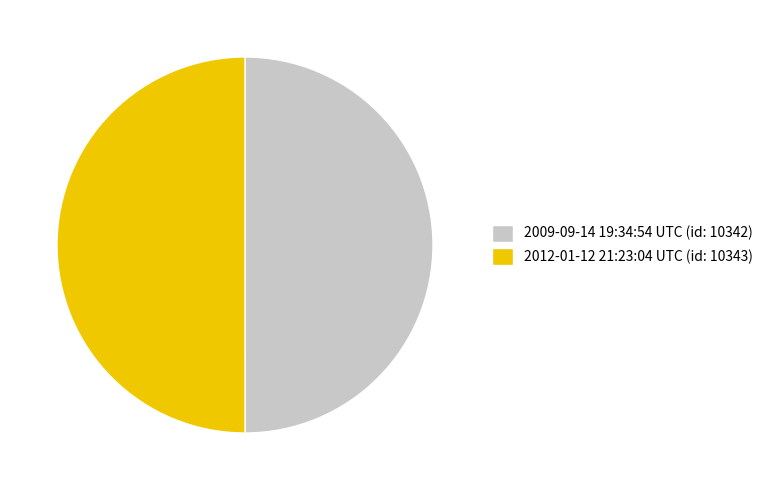

The 2009-09-14 19:34:54 UTC (id: 10342) slice represents 50% of the pie. True or false?

True